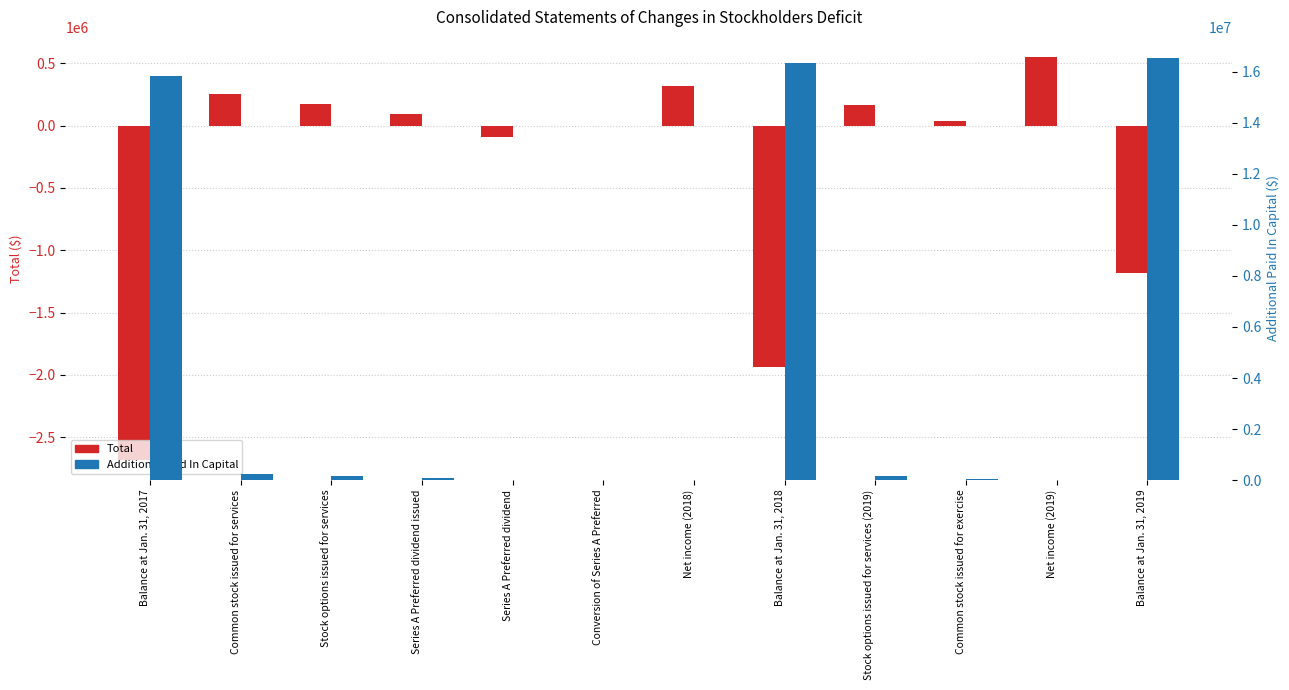

At which label does Additional Paid In Capital first exceed 162494?

Balance at Jan. 31, 2017